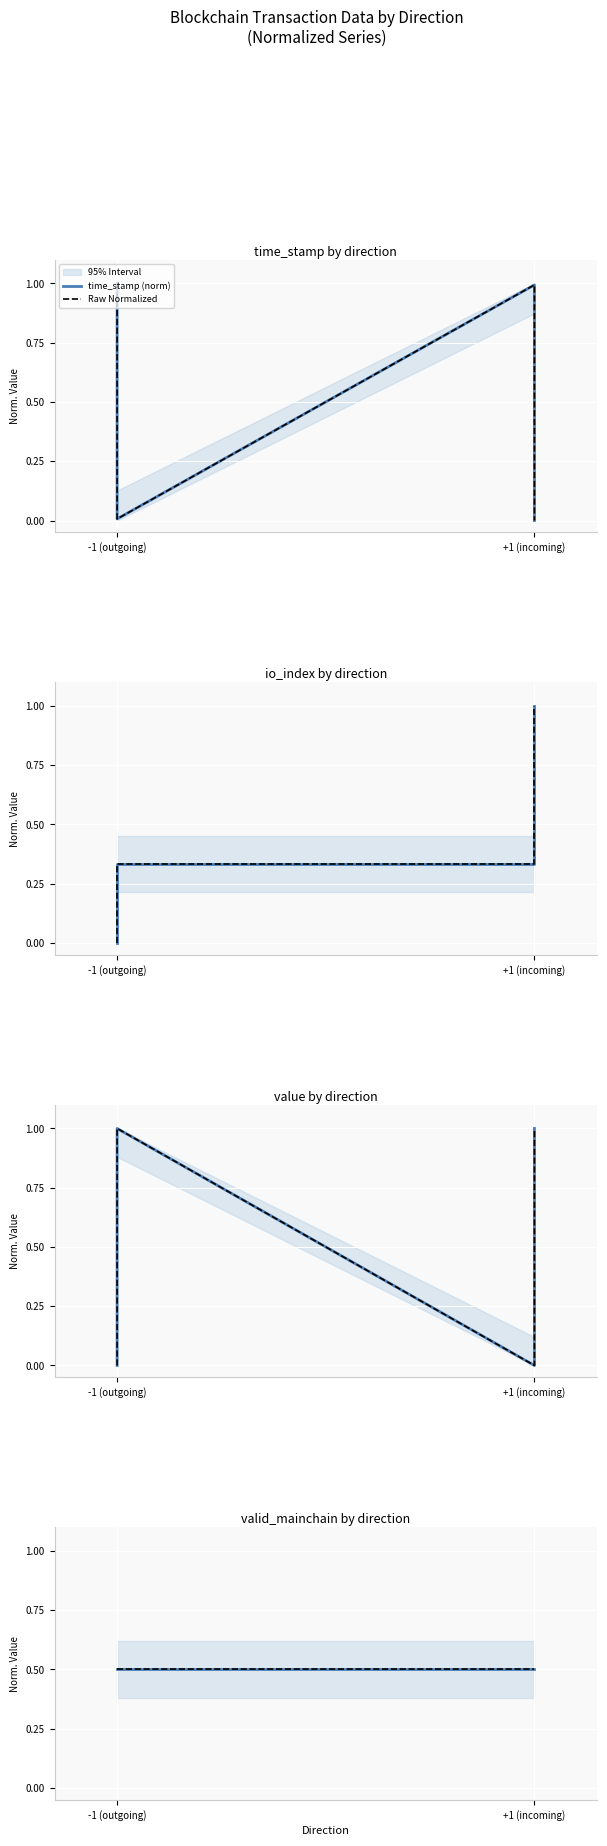

How many intersections are there between io_index (norm) and valid_mainchain (norm)?

1